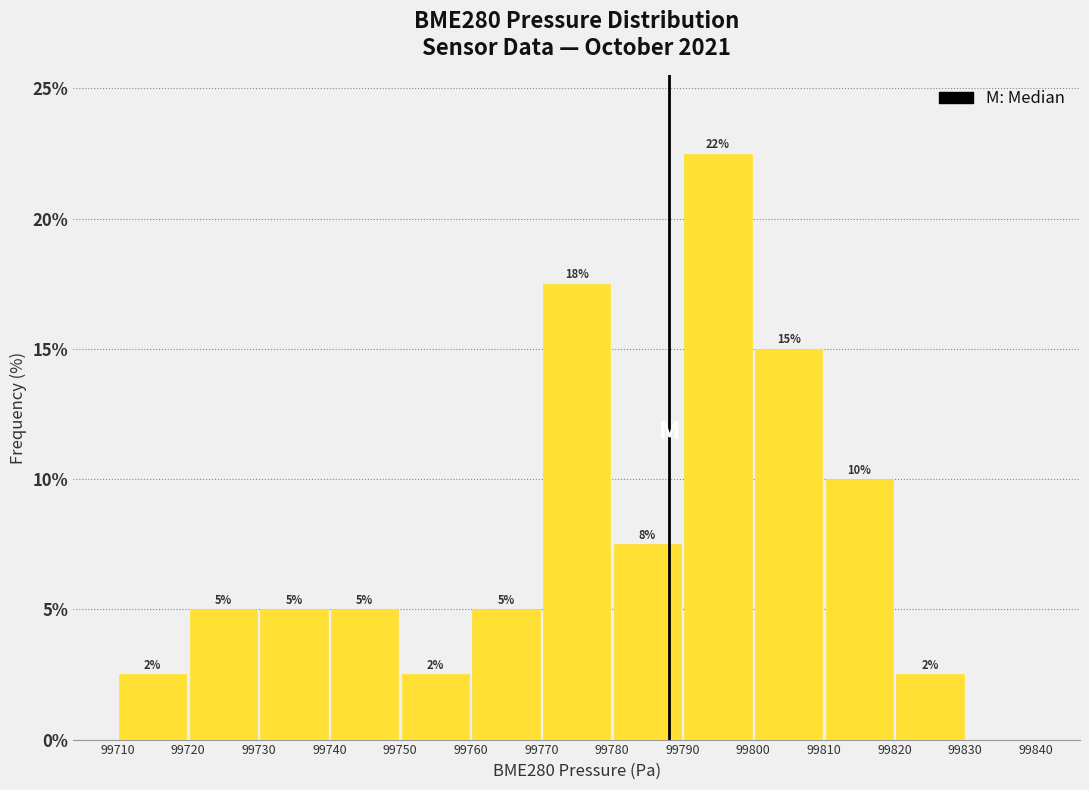

Over which range of the x-axis is the bar tallest?

99790 to 99800